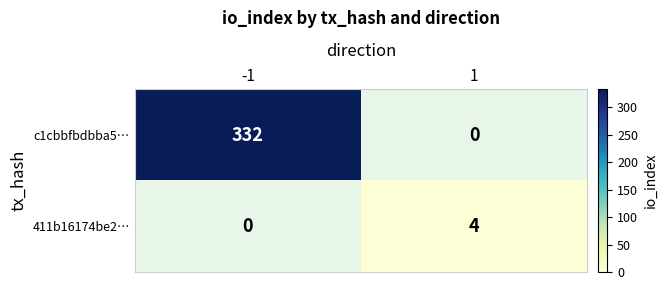

Is the value of 411b16174be2… at -1 greater than the value of c1cbbfbdbba5… at -1?

No